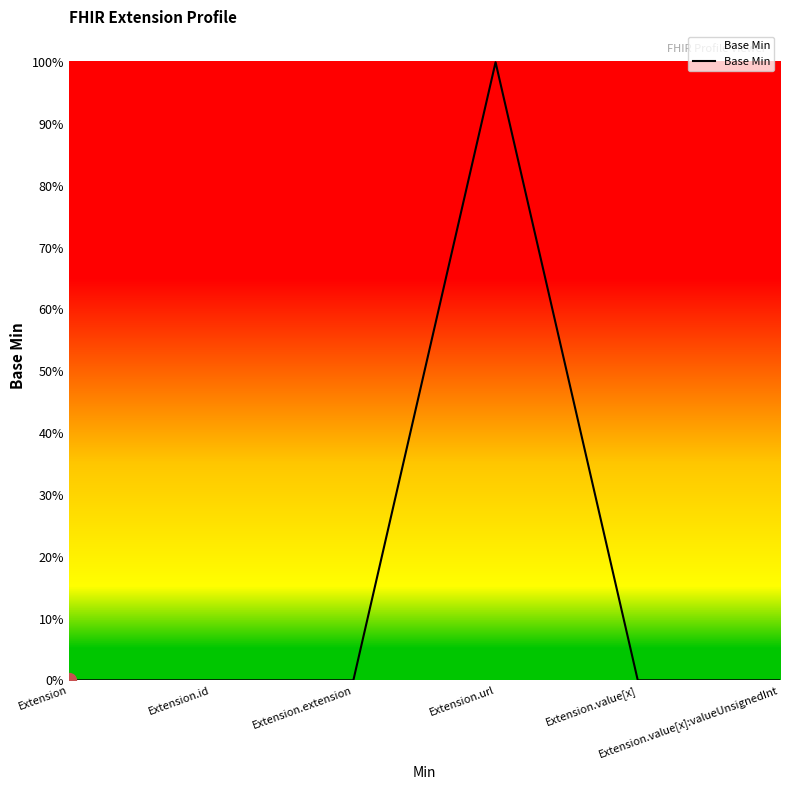

The chart shows a value of 0 at Extension.value[x]. True or false?

True